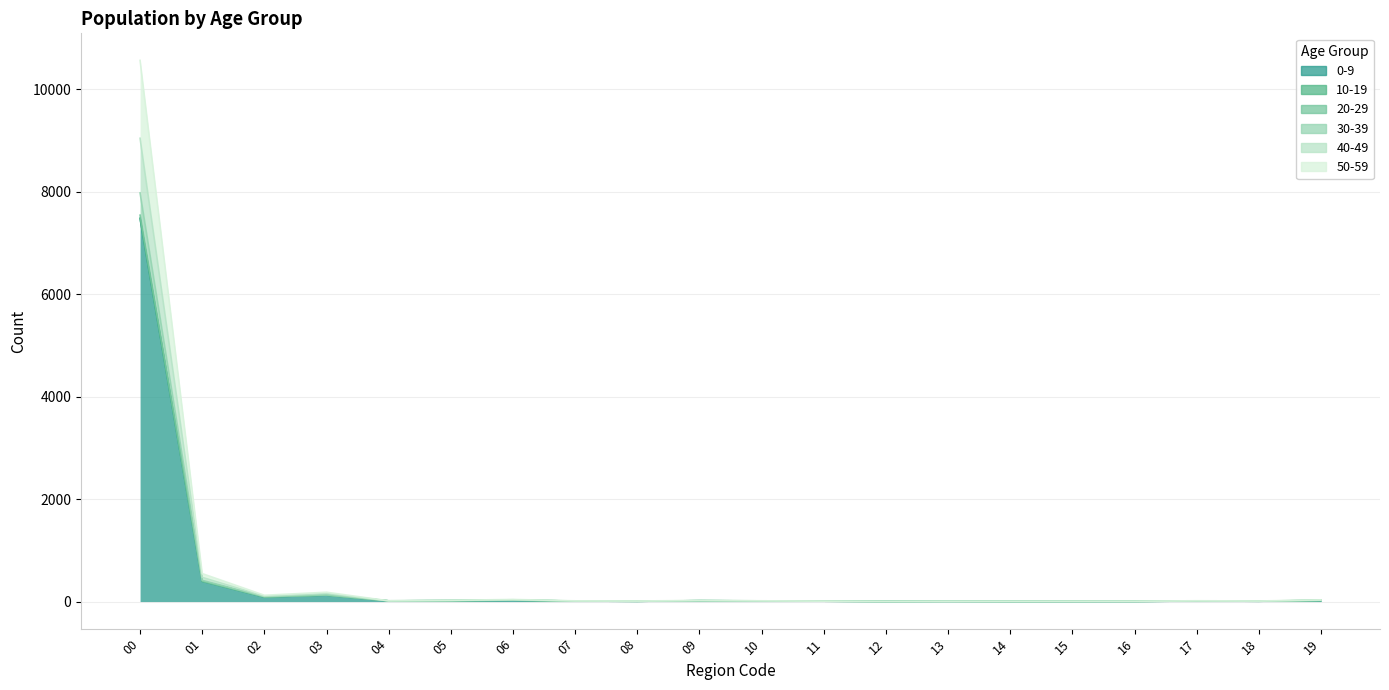

At which label does 20-29 reach its peak?

00